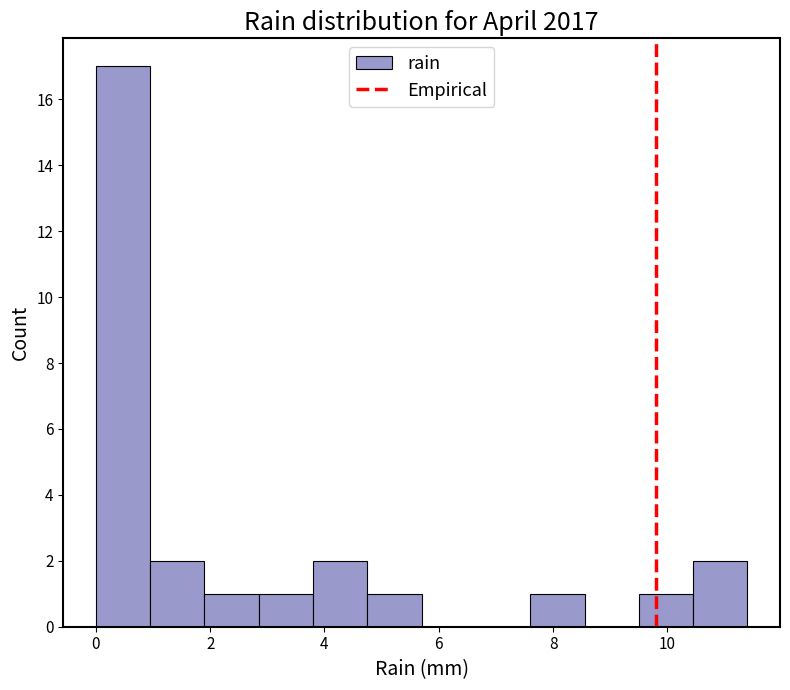

How tall is the bar that spans 9.50 to 10.45 on the x-axis? Neither the bar edges nor the heights are printed on the chart, so give them approximately, as read against the axes.

1